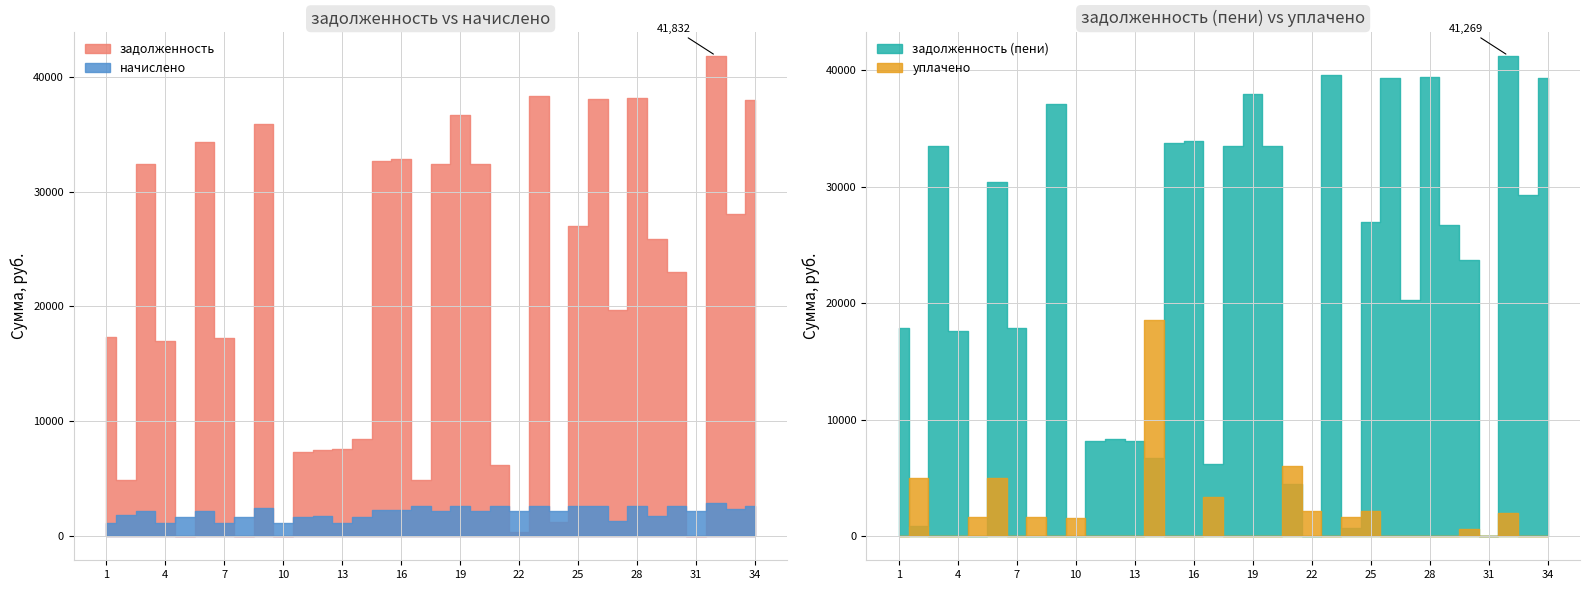

How many data points in начислено are above 2223?

19